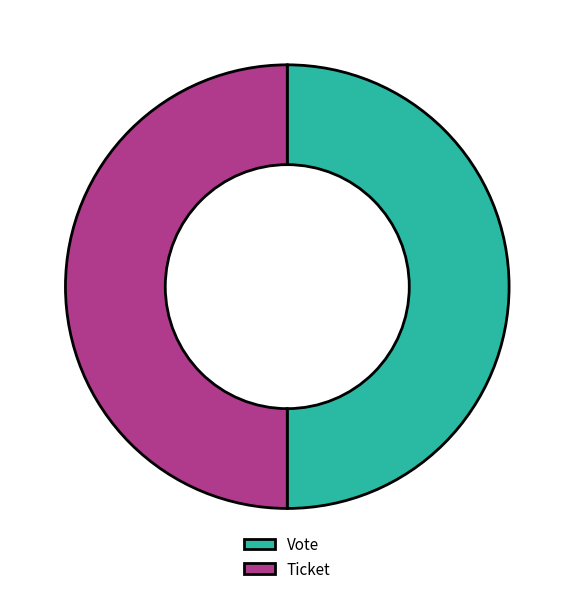

Is it true that Vote is 65% of the pie?

False